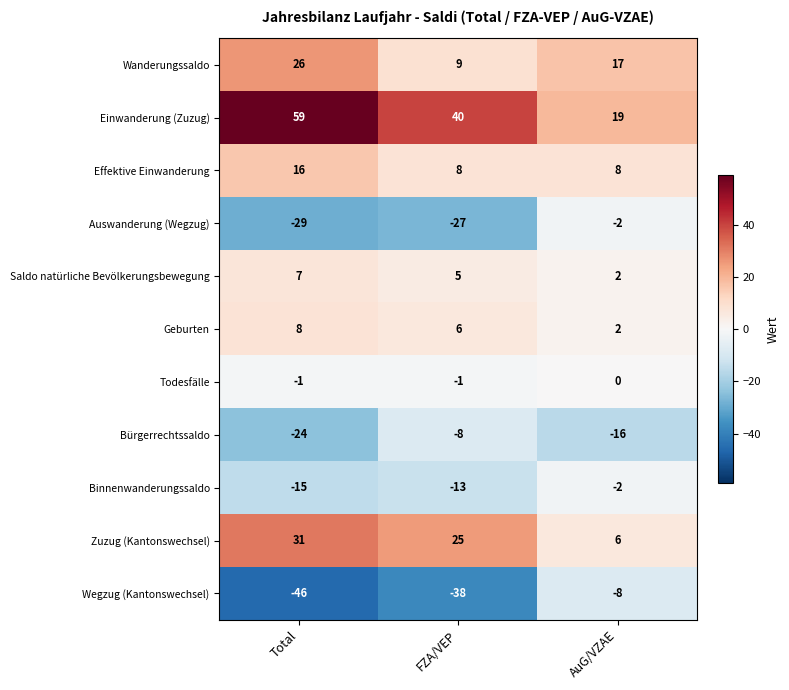

The Effektive Einwanderung series shows 16 at Total. True or false?

True